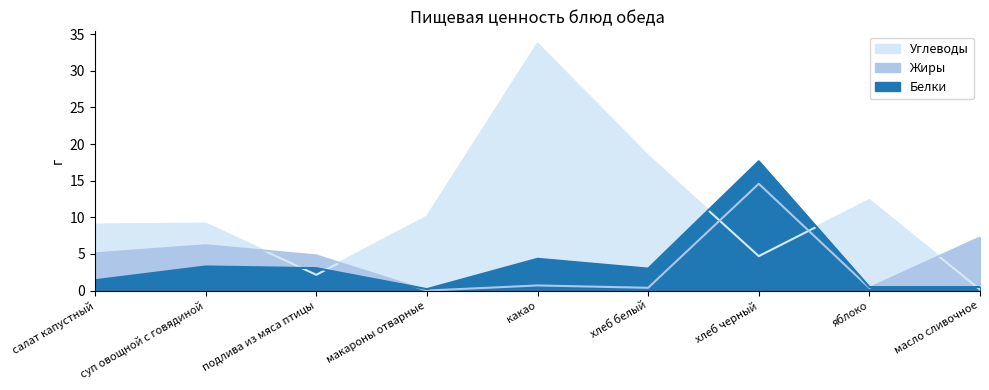

Rank the categories by Белки value from lowest to highest.

макароны отварные, яблоко, масло сливочное, салат капустный, хлеб белый, подлива из мяса птицы, суп овощной с говядиной, какао, хлеб черный